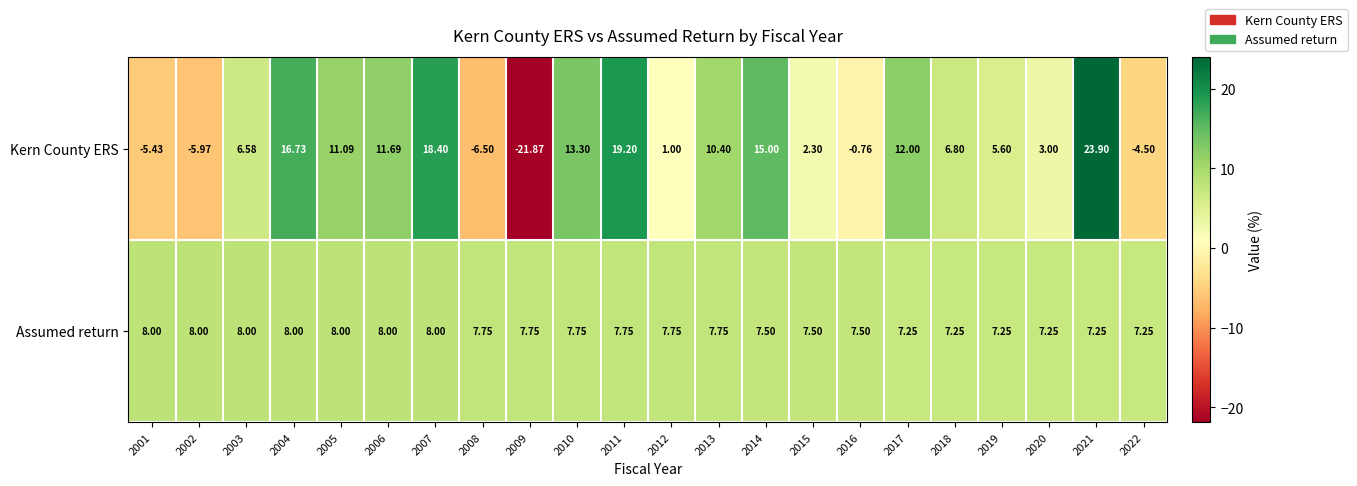

Rank the series by their maximum value, from highest to lowest.

Kern County ERS, Assumed return